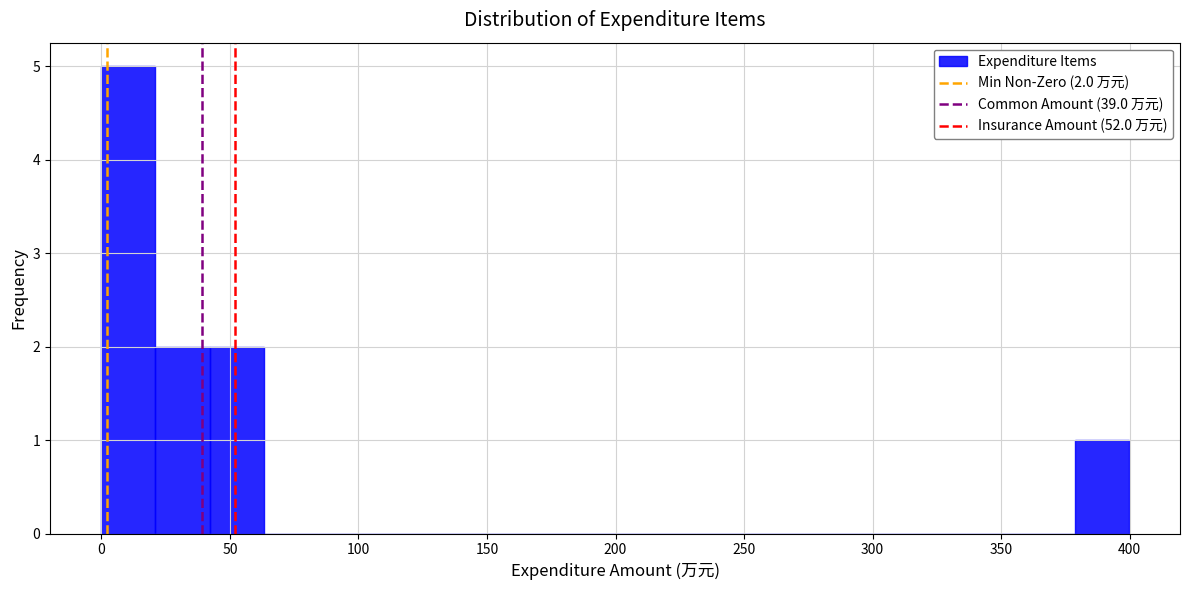

Over which range of the x-axis is the bar tallest?

0 to 20